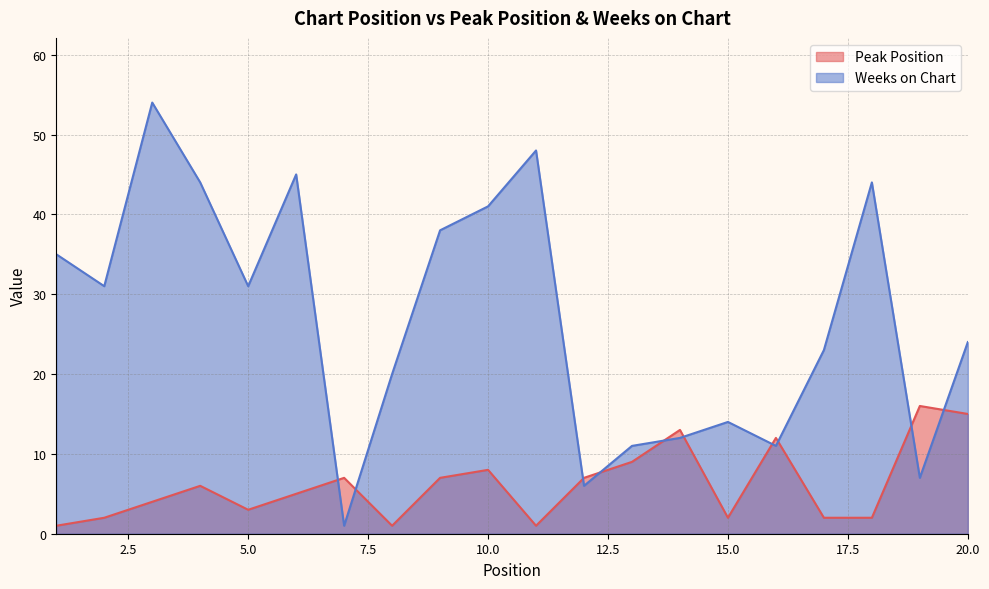

At which label does Peak Position reach its peak?

19